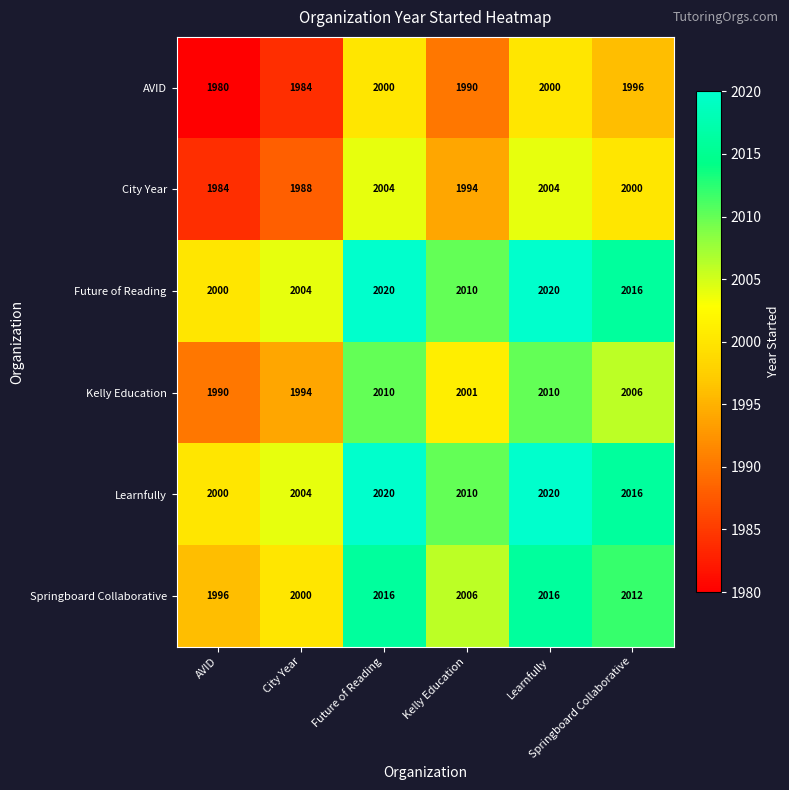

What is the greatest value displayed?

2020